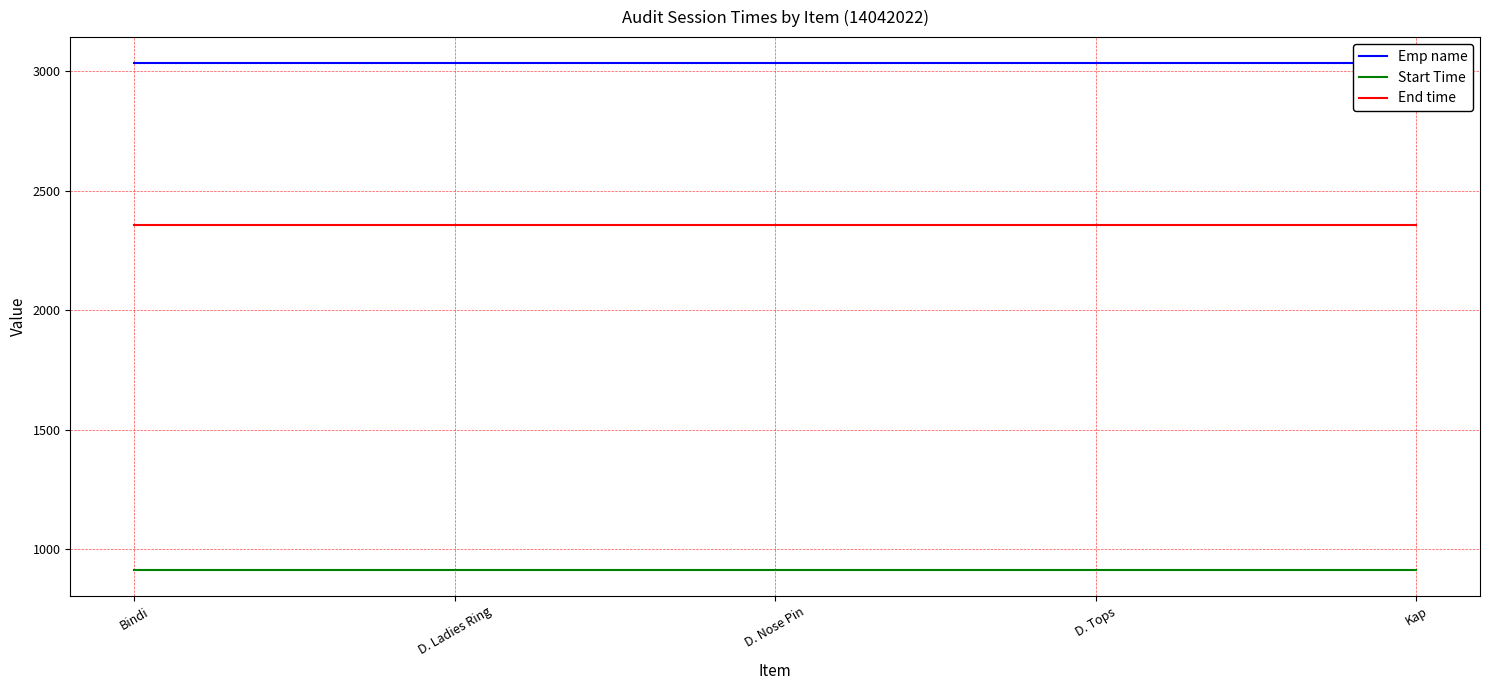

What is the average value of the Emp name series?

3037